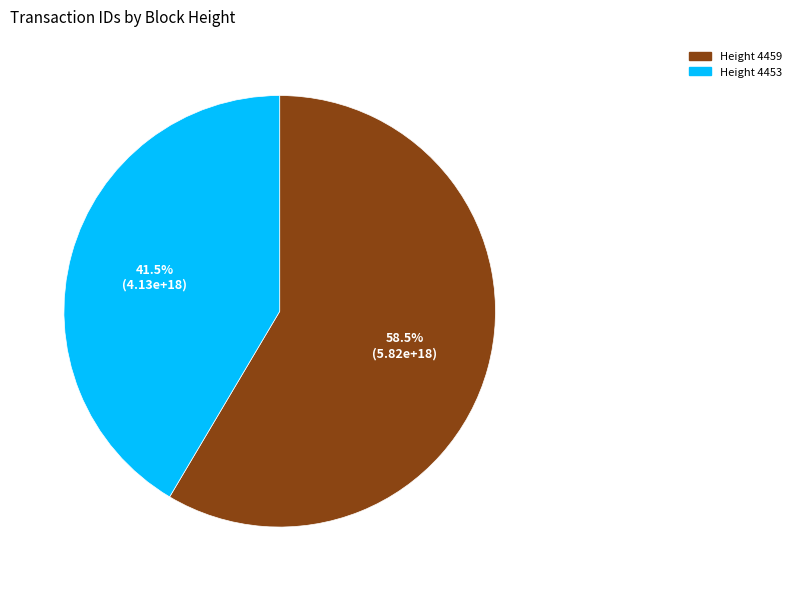

Is there any slice that represents more than half of the pie?

Yes